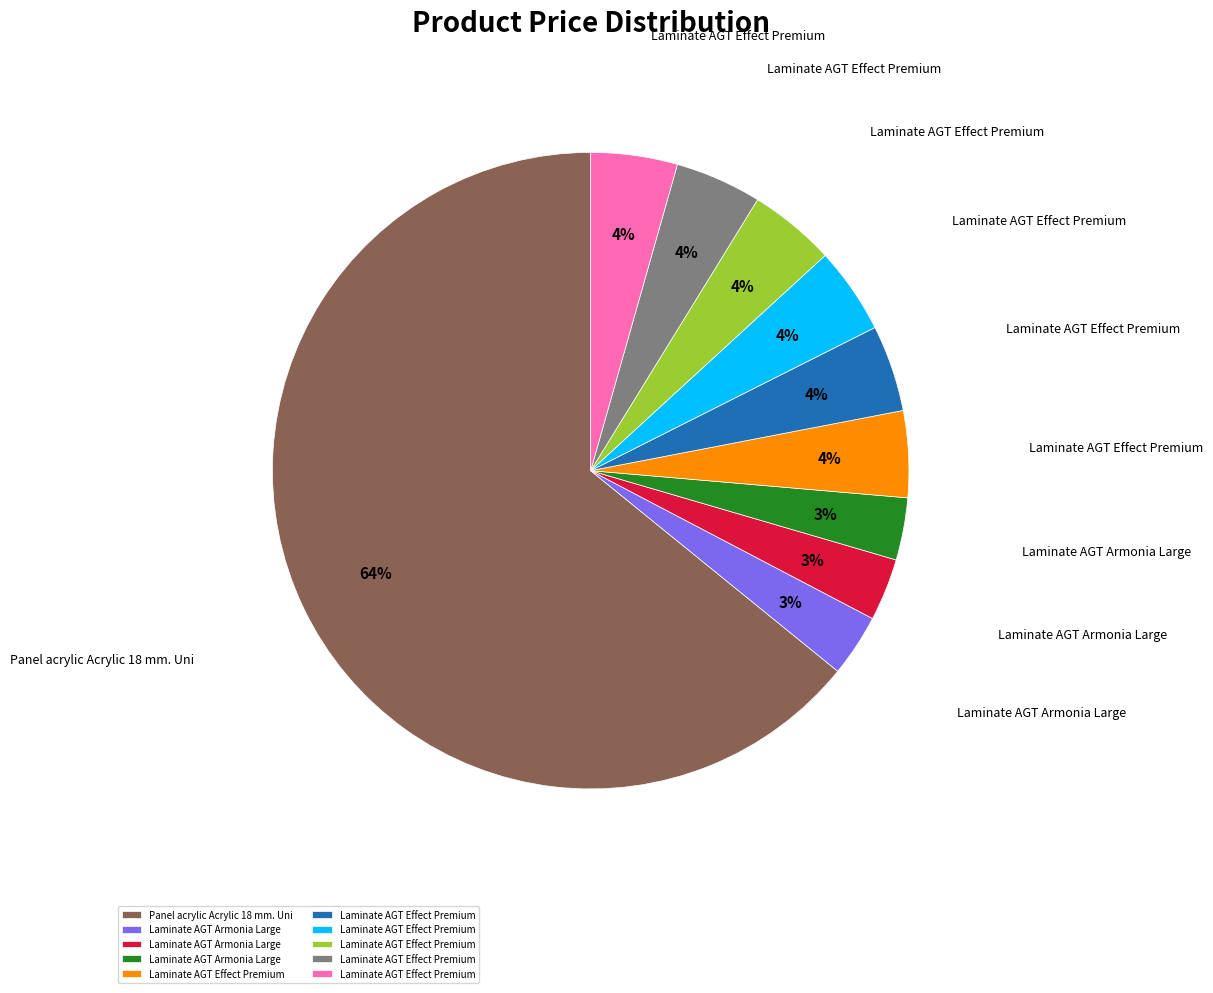

To the nearest percent, what is the average slice percentage?

10%